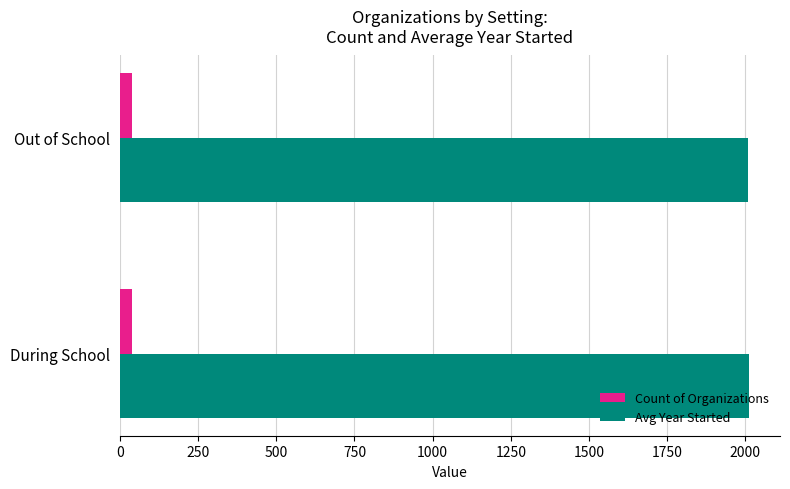

The Avg Year Started series shows 2010 at During School. True or false?

True